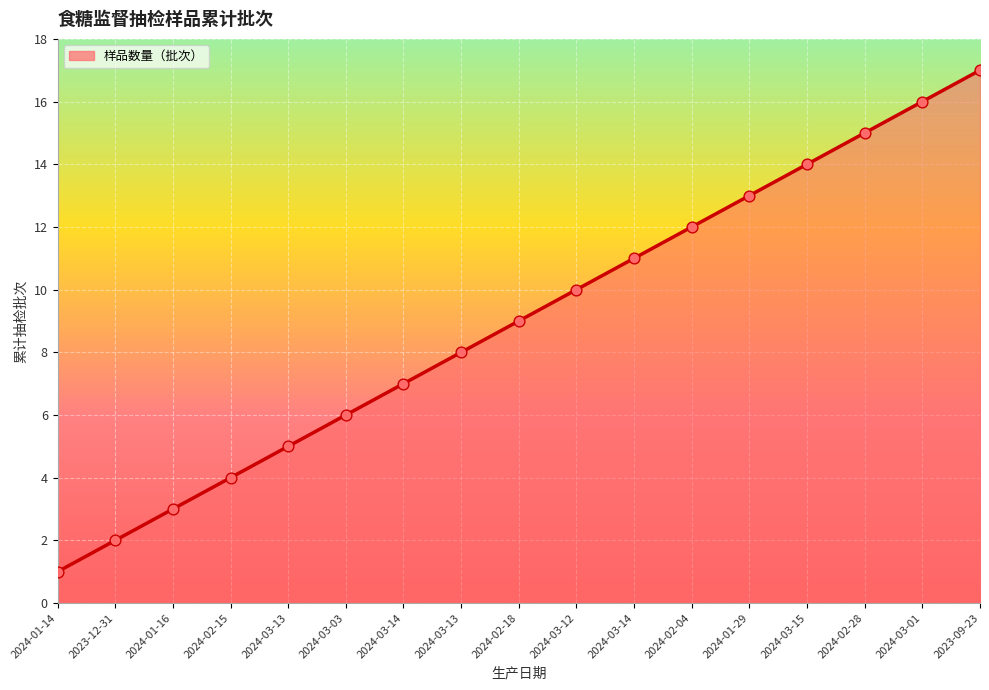

What is the ratio of the value at 2024-03-14 to the value at 2023-09-23?

0.6